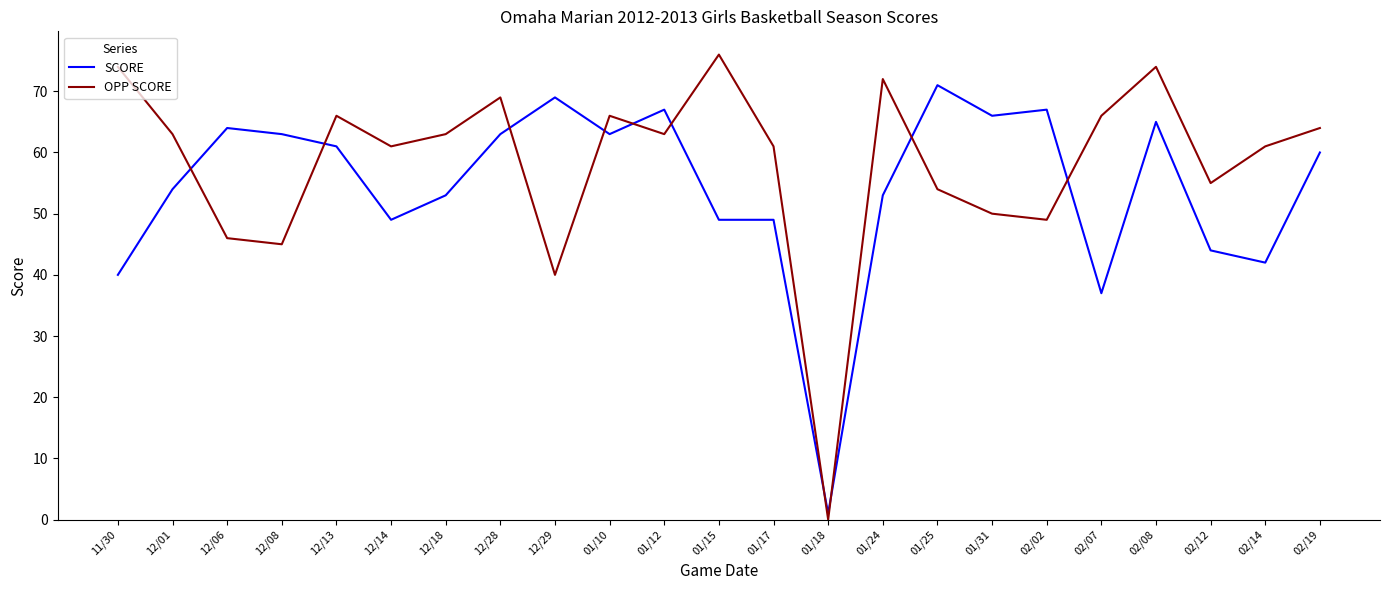

Which series has the largest total across all categories?

OPP SCORE